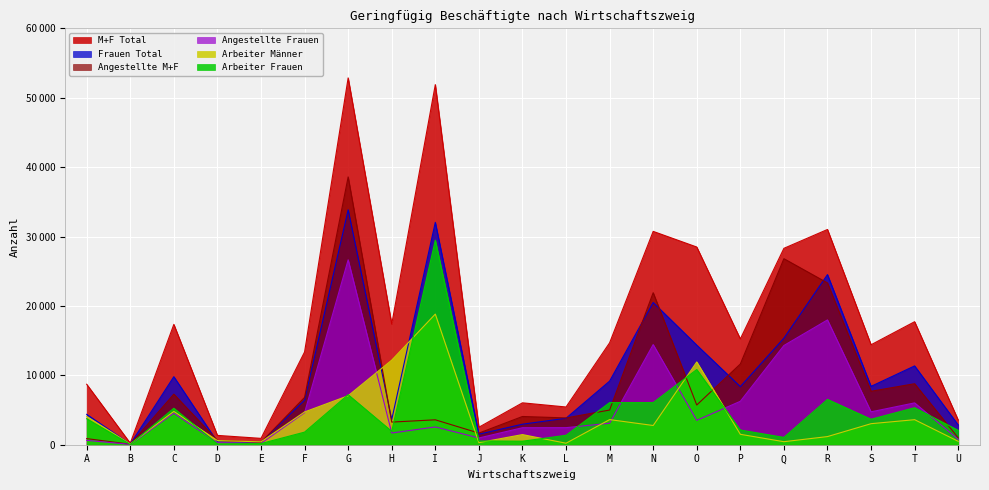

Does the chart display data point markers on the line(s)?

No